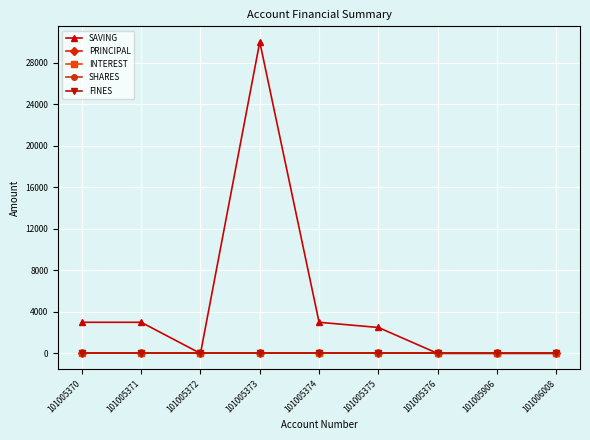

What is the greatest value displayed?

30000